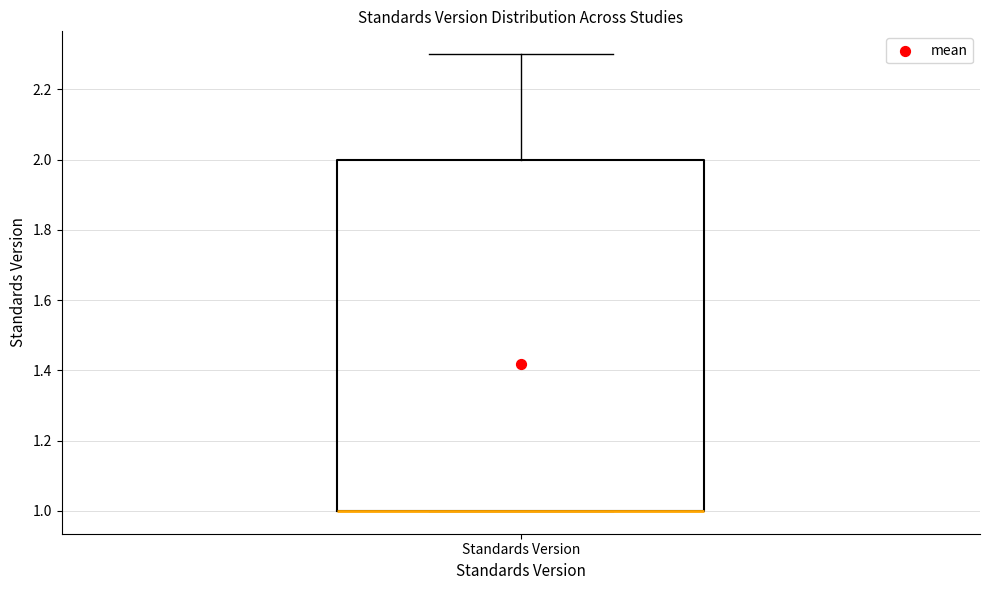

Transcribe this box plot: give where the median line is, the range the box spans, and where the two whiskers end, as read against the y-axis. The values are not printed on the chart, so give them approximately, as read against the axis.

median 1.0 (drawn on the box's lower edge), box 1.0 to 2.0, whiskers 1.0 to 2.3